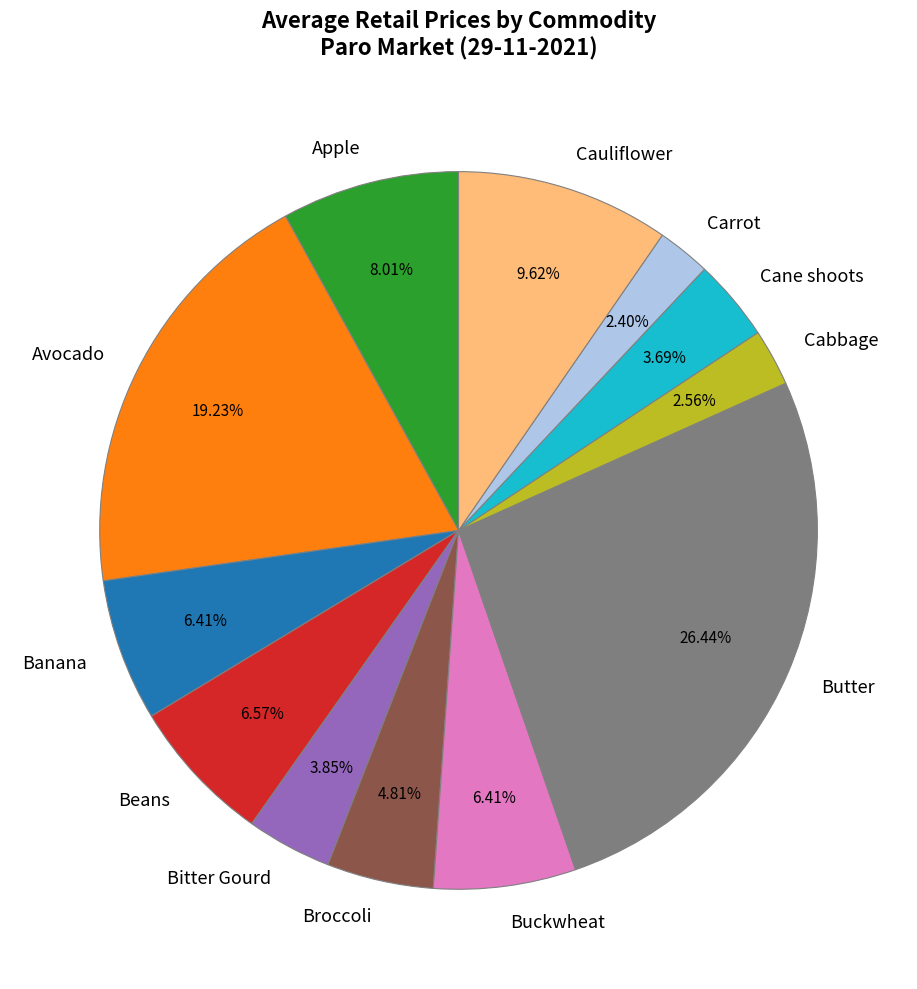

Count the number of slices in the pie.

12